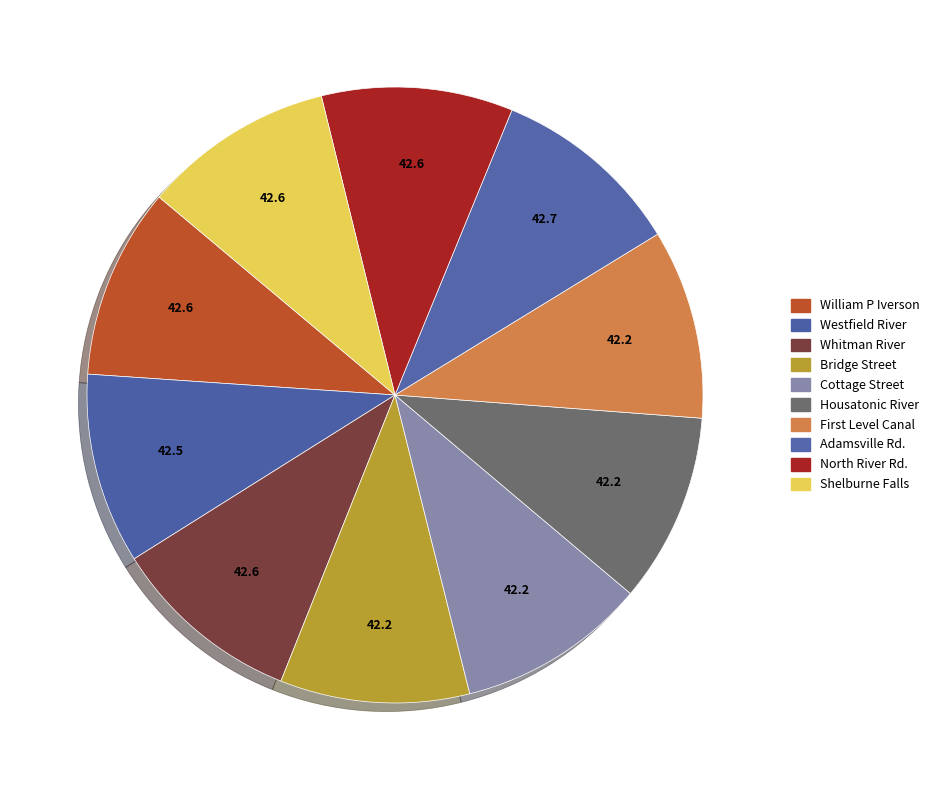

Count the number of slices in the pie.

10